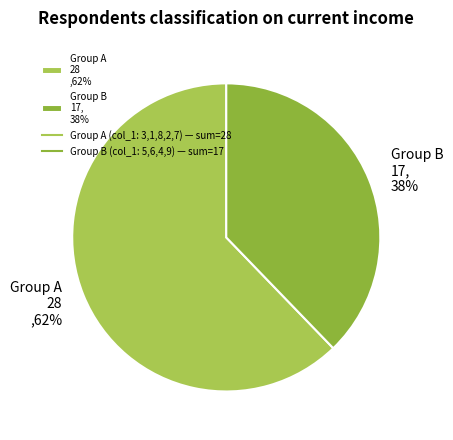

Which slice represents more than half of the pie?

Group A 28 ,62%